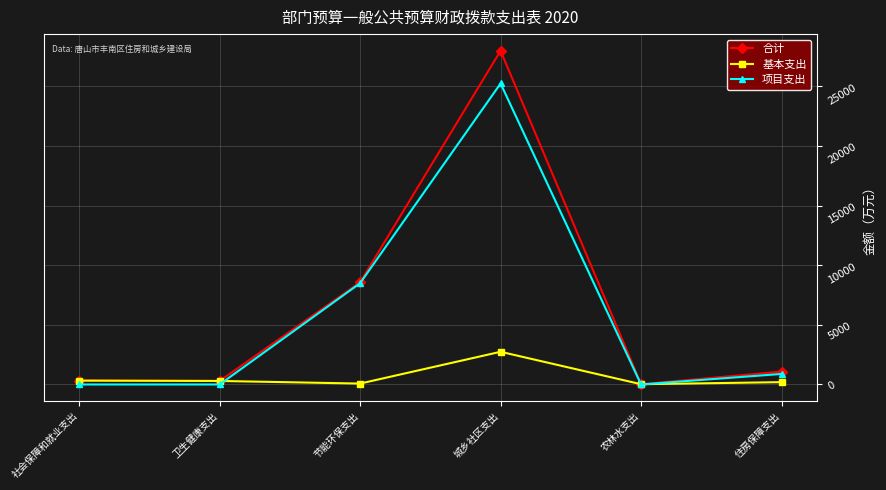

What is the sum of the 合计 values at 卫生健康支出 and 城乡社区支出?

28290.7